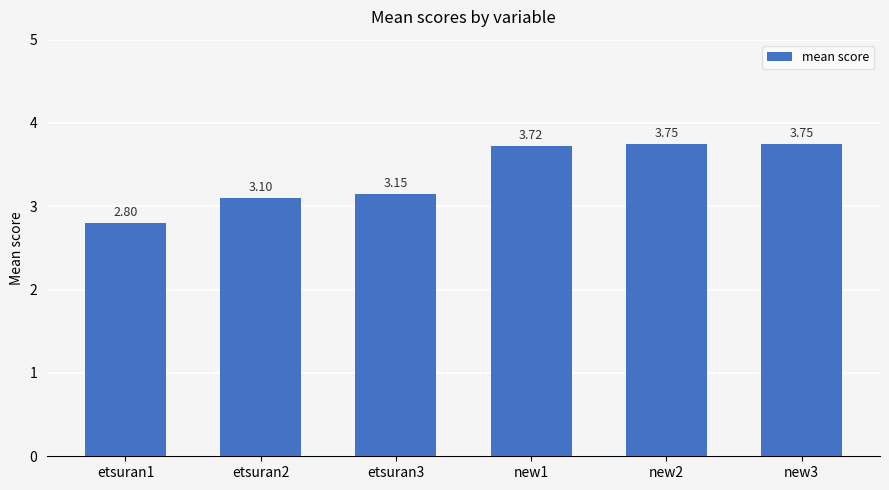

Which has a higher value, new3 or new1?

new3